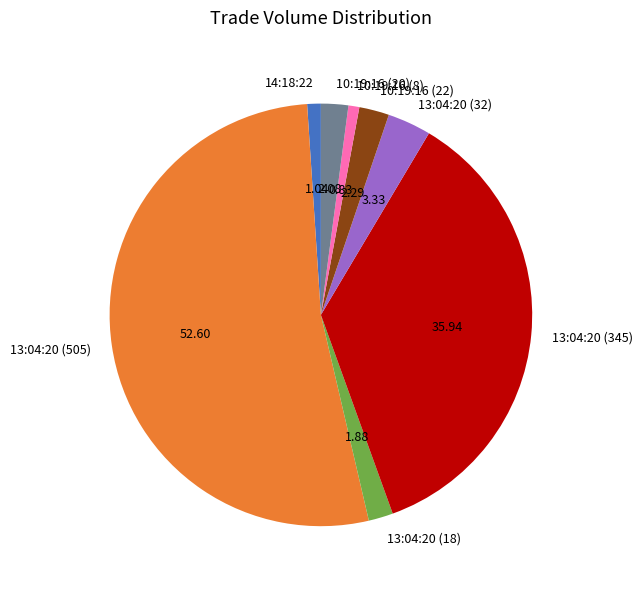

How many segments does this pie chart have?

8